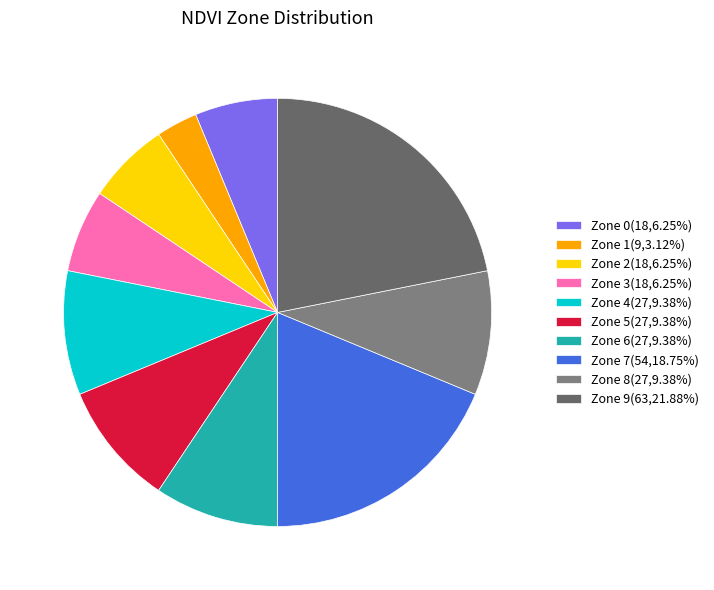

To the nearest percent, what is the difference between the largest and smallest slice percentages?

19%